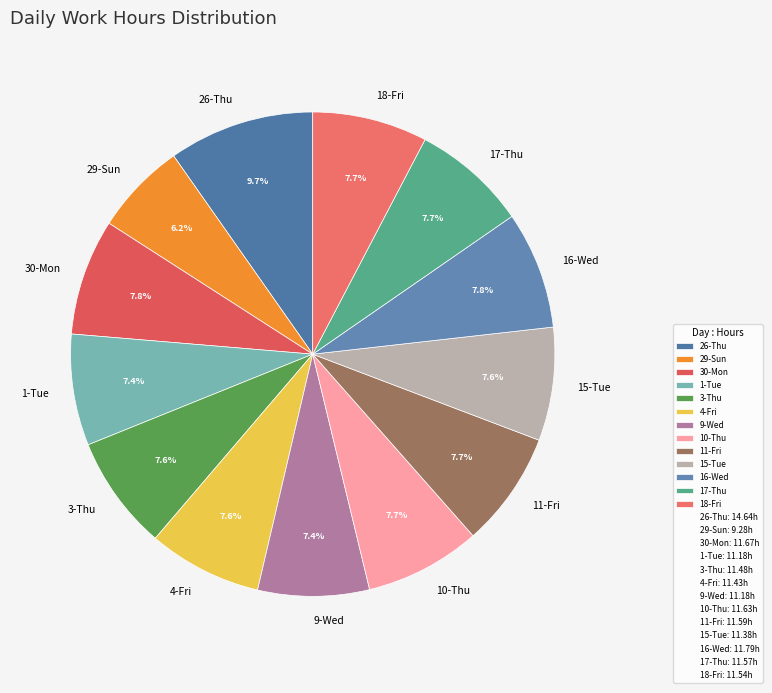

To the nearest percent, what percentage of the pie is 10-Thu?

8%